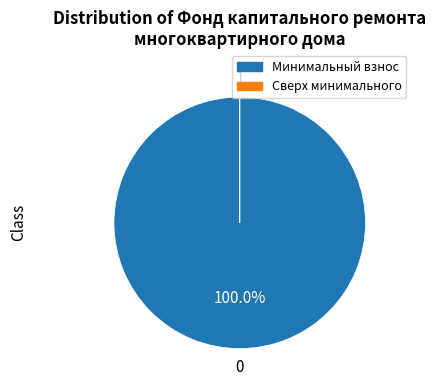

Which slice is the largest?

Минимальный взнос